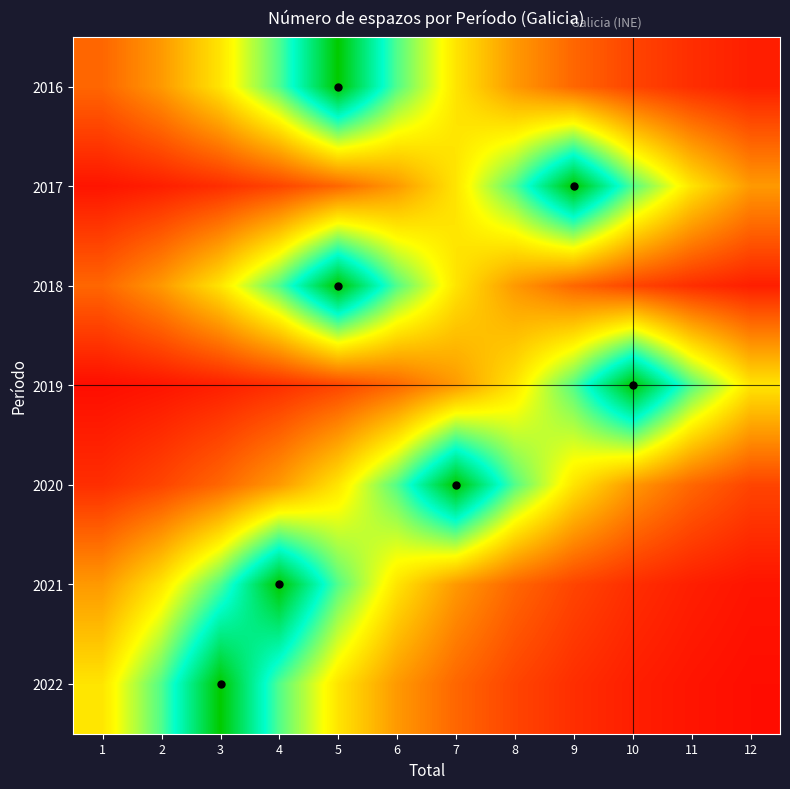

Reading right to left, extract all data points from this chart.

2016: 12=0.1	11=0.1	10=0.1	9=0.2	8=0.3	7=0.4	6=0.7	5=1.0	4=0.7	3=0.4	2=0.3	1=0.2
2017: 12=0.3	11=0.4	10=0.7	9=1.0	8=0.7	7=0.4	6=0.3	5=0.2	4=0.1	3=0.1	2=0.1	1=0.0
2018: 12=0.1	11=0.1	10=0.1	9=0.2	8=0.3	7=0.4	6=0.7	5=1.0	4=0.7	3=0.4	2=0.3	1=0.2
2019: 12=0.4	11=0.7	10=1.0	9=0.7	8=0.4	7=0.3	6=0.2	5=0.1	4=0.1	3=0.1	2=0.0	1=0.0
2020: 12=0.1	11=0.2	10=0.3	9=0.4	8=0.7	7=1.0	6=0.7	5=0.4	4=0.3	3=0.2	2=0.1	1=0.1
2021: 12=0.0	11=0.1	10=0.1	9=0.1	8=0.2	7=0.3	6=0.4	5=0.7	4=1.0	3=0.7	2=0.4	1=0.3
2022: 12=0.0	11=0.0	10=0.1	9=0.1	8=0.1	7=0.2	6=0.3	5=0.4	4=0.7	3=1.0	2=0.7	1=0.4